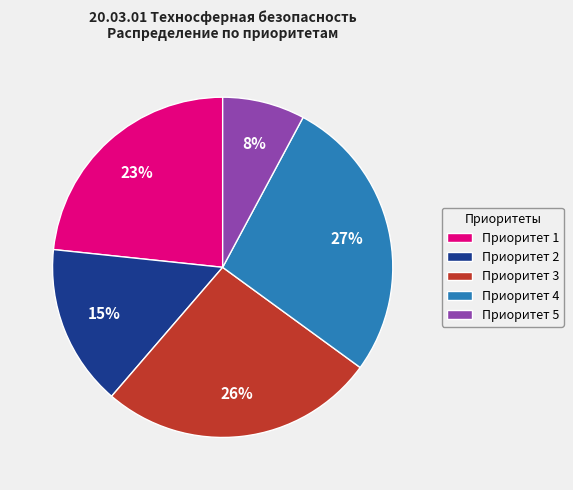

Is it true that Приоритет 3 is 36% of the pie?

False